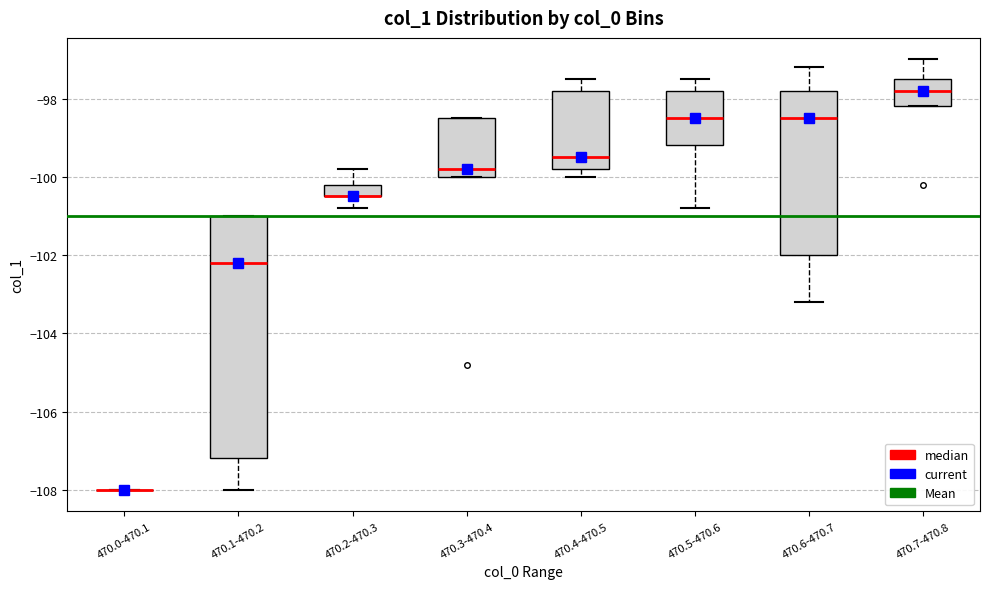

Where does the lower whisker of the box for 470.6-470.7 end on the y-axis? The values are not printed on the chart, so give them approximately, as read against the axis.

-103.2